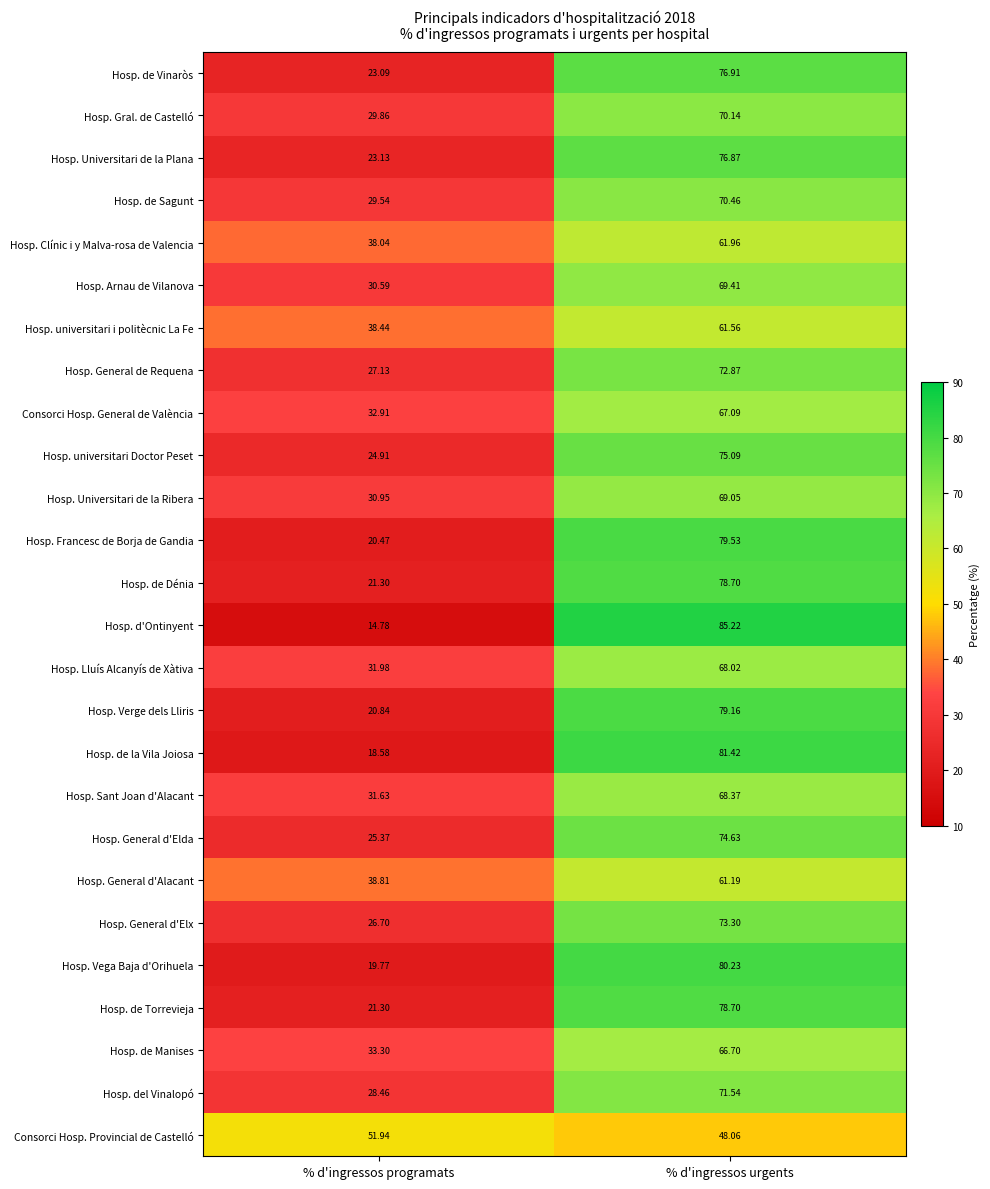

Which label corresponds to the smallest value in the chart?

% d'ingressos programats